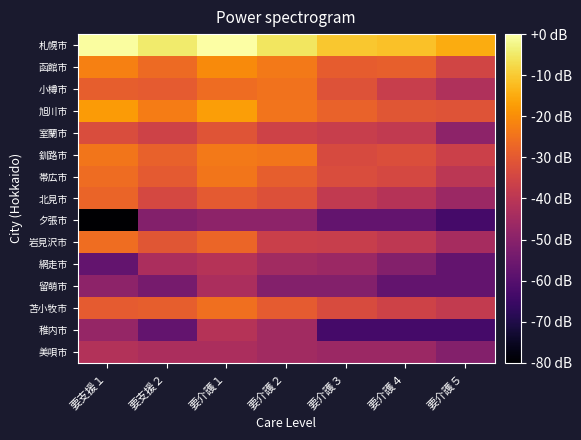

Reading right to left, extract all data points from this chart.

札幌市: 要介護５=-14.9	要介護４=-11.5	要介護３=-10.5	要介護２=-5.5	要介護１=0.0	要支援２=-4.7	要支援１=-0.4
函館市: 要介護５=-35.3	要介護４=-28.6	要介護３=-29.1	要介護２=-23.6	要介護１=-20.5	要支援２=-26.4	要支援１=-22.4
小樽市: 要介護５=-42.4	要介護４=-37.2	要介護３=-31.7	要介護２=-24.8	要介護１=-26.2	要支援２=-29.6	要支援１=-28.9
旭川市: 要介護５=-31.4	要介護４=-30.8	要介護３=-28.0	要介護２=-24.7	要介護１=-16.9	要支援２=-23.1	要支援１=-17.5
室蘭市: 要介護５=-49.3	要介護４=-38.7	要介護３=-37.2	要介護２=-35.7	要介護１=-31.2	要支援２=-35.7	要支援１=-32.9
釧路市: 要介護５=-36.4	要介護４=-32.6	要介護３=-33.7	要介護２=-24.1	要介護１=-23.7	要支援２=-28.3	要支援１=-24.1
帯広市: 要介護５=-39.7	要介護４=-34.3	要介護３=-32.9	要介護２=-28.9	要介護１=-24.3	要支援２=-29.8	要支援１=-26.2
北見市: 要介護５=-46.4	要介護４=-41.0	要介護３=-38.7	要介護２=-32.1	要介護１=-29.8	要支援２=-34.3	要支援１=-27.6
夕張市: 要介護５=-63.3	要介護４=-57.2	要介護３=-57.2	要介護２=-49.3	要介護１=-49.3	要支援２=-51.2	要支援１=-80.0
岩見沢市: 要介護５=-44.2	要介護４=-39.2	要介護３=-37.2	要介護２=-36.8	要介護１=-27.3	要支援２=-30.8	要支援１=-25.9
網走市: 要介護５=-57.2	要介護４=-51.2	要介護３=-46.4	要介護２=-45.2	要介護１=-41.0	要支援２=-43.3	要支援１=-57.2
留萌市: 要介護５=-57.2	要介護４=-57.2	要介護３=-51.2	要介護２=-51.2	要介護１=-43.3	要支援２=-53.7	要支援１=-49.3
苫小牧市: 要介護５=-38.2	要介護４=-35.7	要介護３=-33.2	要介護２=-29.6	要介護１=-25.5	要支援２=-28.9	要支援１=-29.6
稚内市: 要介護５=-63.3	要介護４=-63.3	要介護３=-63.3	要介護２=-45.2	要介護１=-41.0	要支援２=-57.2	要支援１=-47.7
美唄市: 要介護５=-51.2	要介護４=-46.4	要介護３=-46.4	要介護２=-45.2	要介護１=-43.3	要支援２=-43.3	要支援１=-41.7